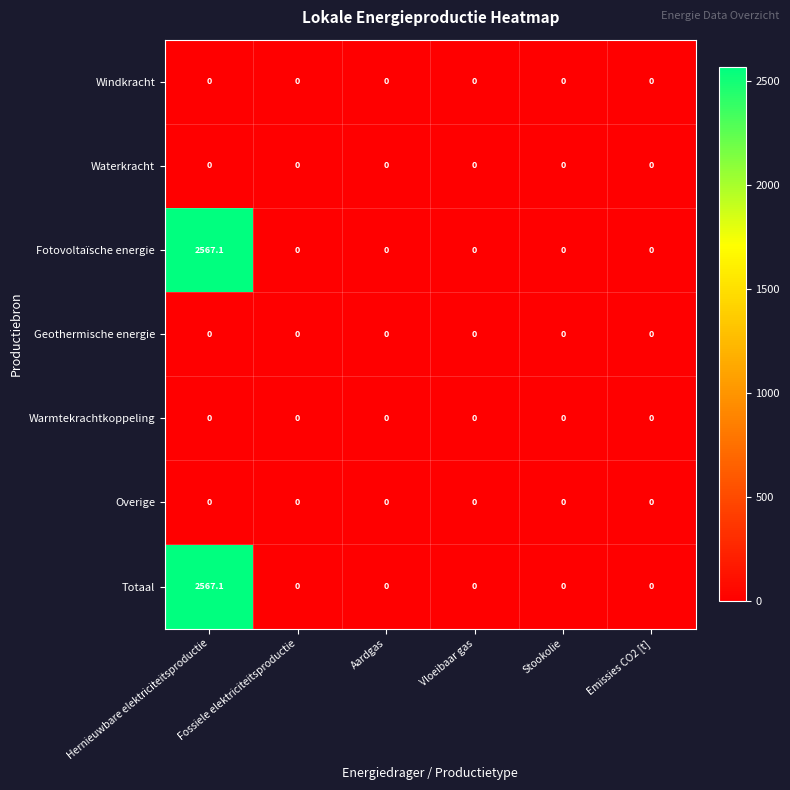

What is the maximum value shown in the chart?

2567.1